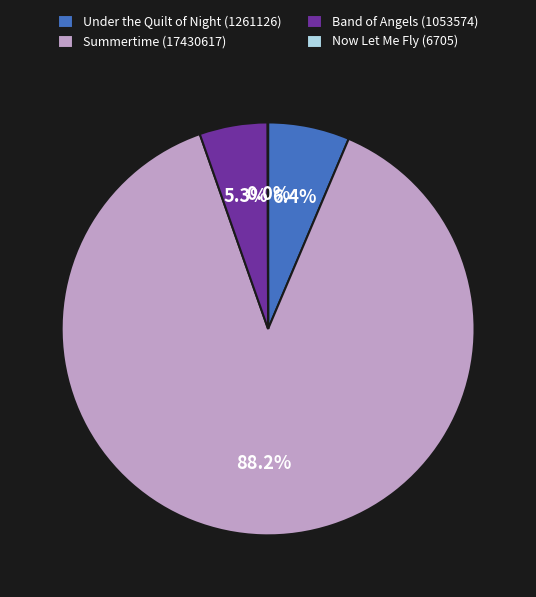

What is the largest slice in the pie chart?

Summertime (17430617)